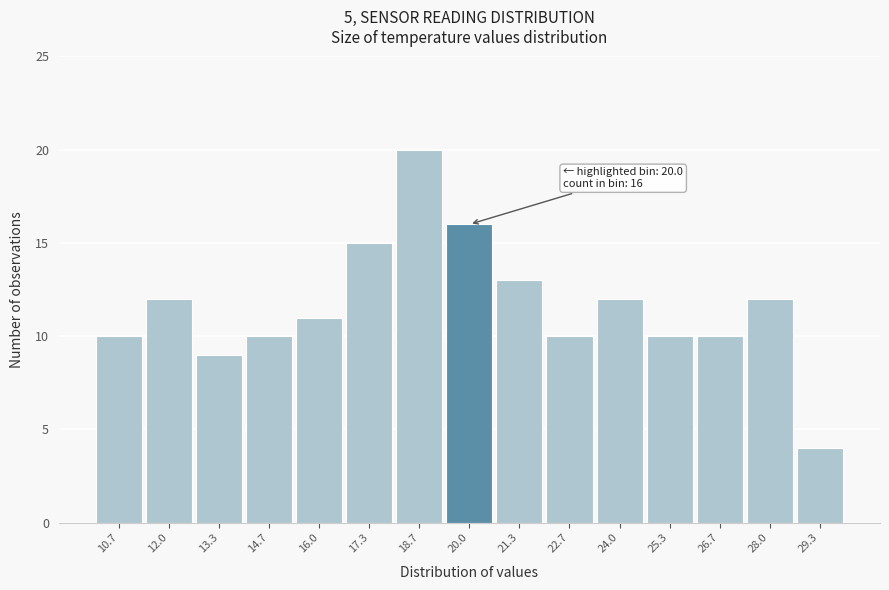

Which range on the x-axis has the tallest bar?

18.0 to 19.4